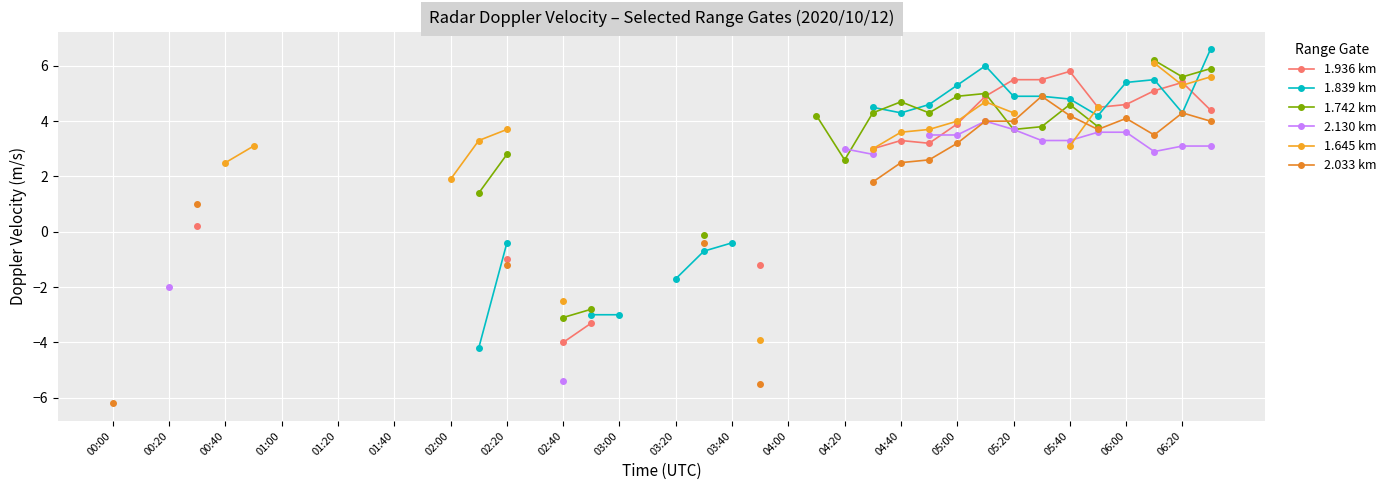

Where is the first local maximum for 2.130 km?

31